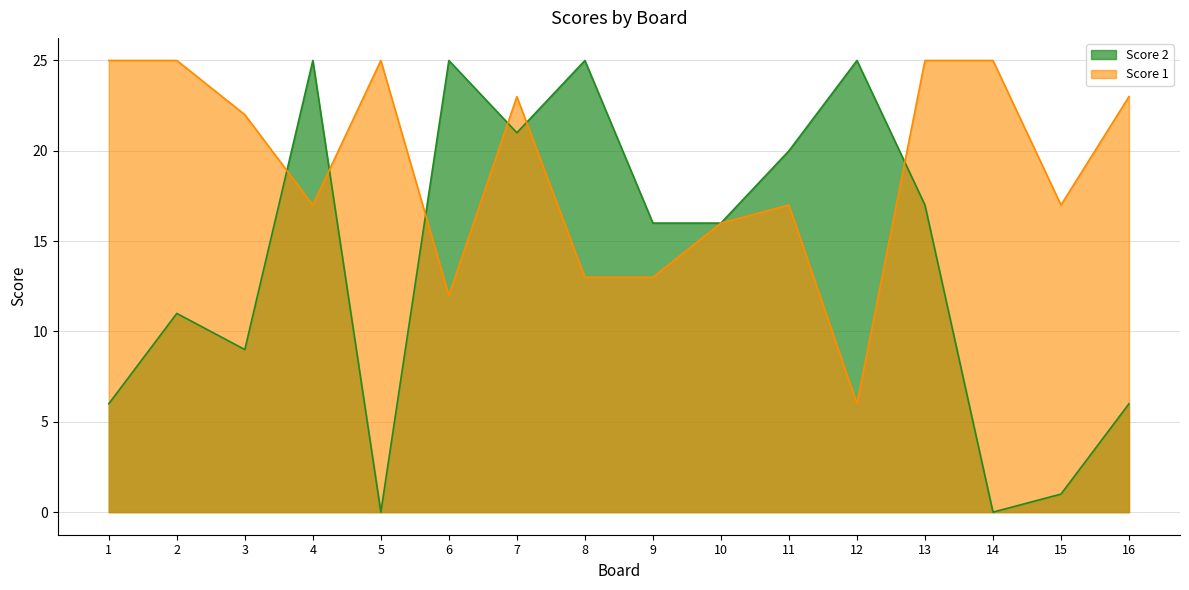

Which category has the lowest value across all series?

5